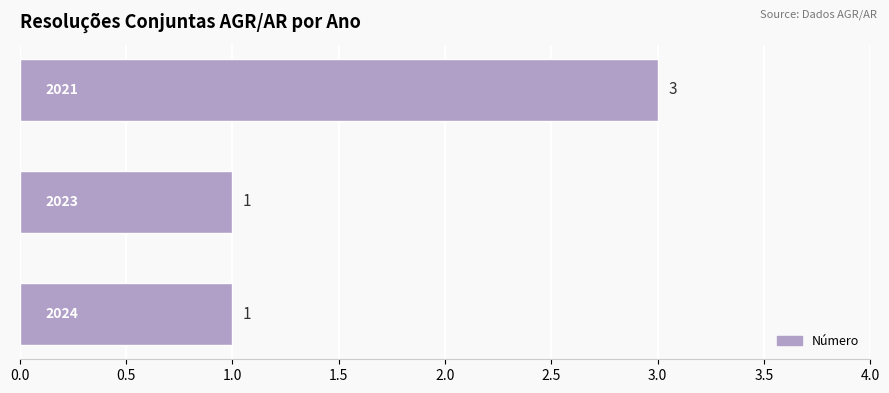

What is the greatest value displayed?

3